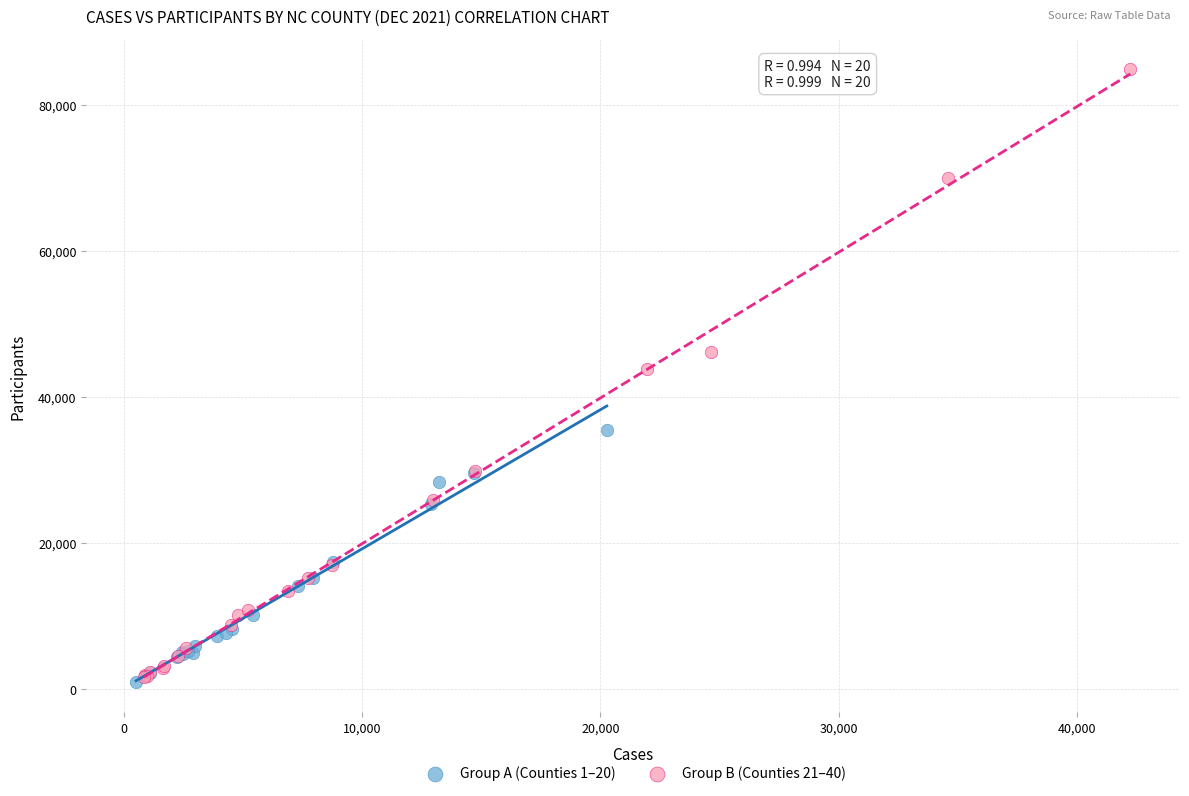

Which series has the widest spread of Y values?

Group B (Counties 21–40)